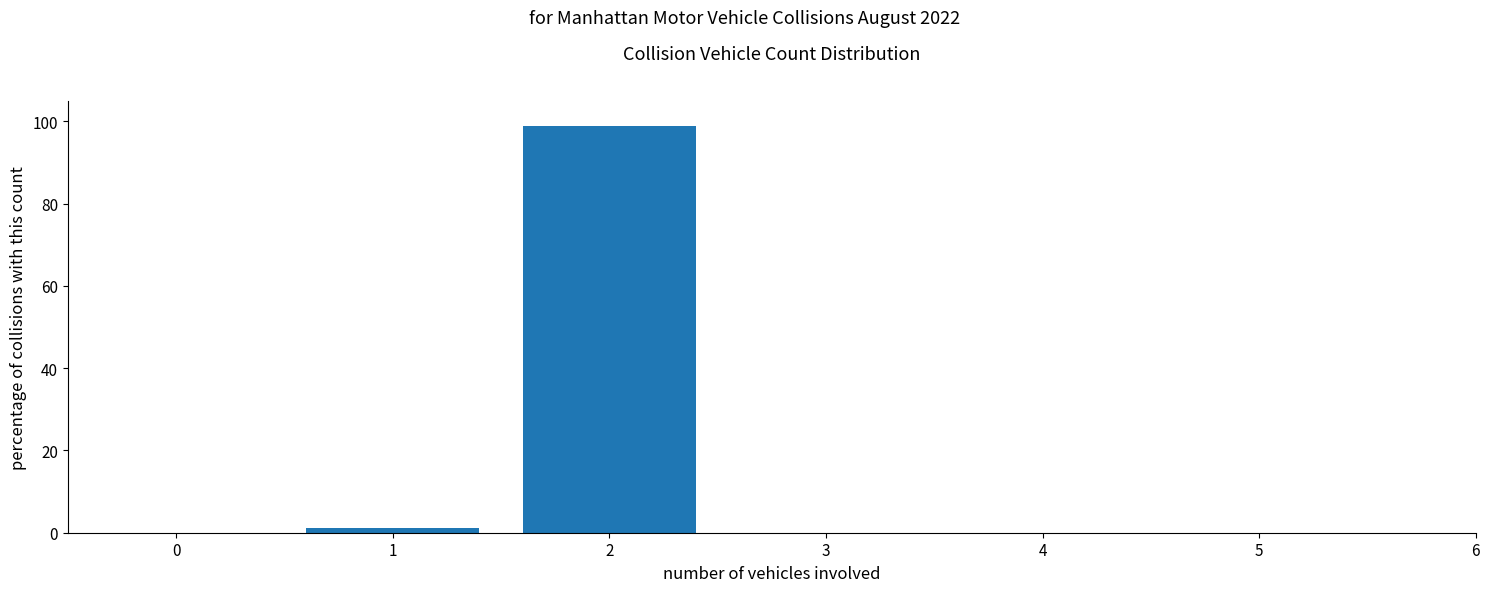

What is the maximum value shown in the chart?

98.8